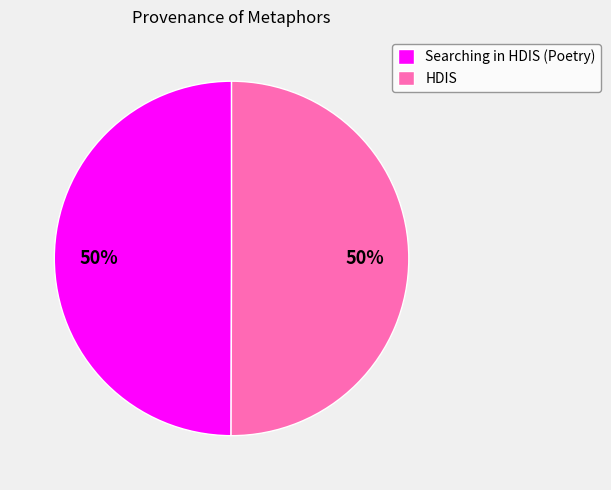

Is it true that HDIS is 50% of the pie?

True